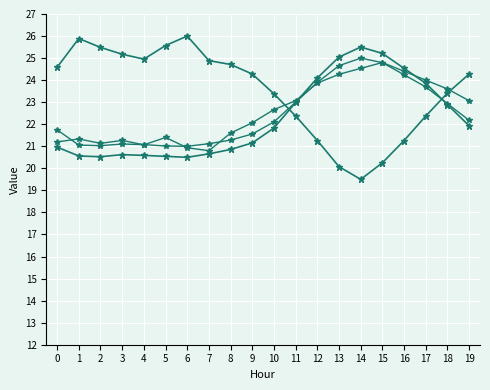

Count the number of data series in this chart.

4